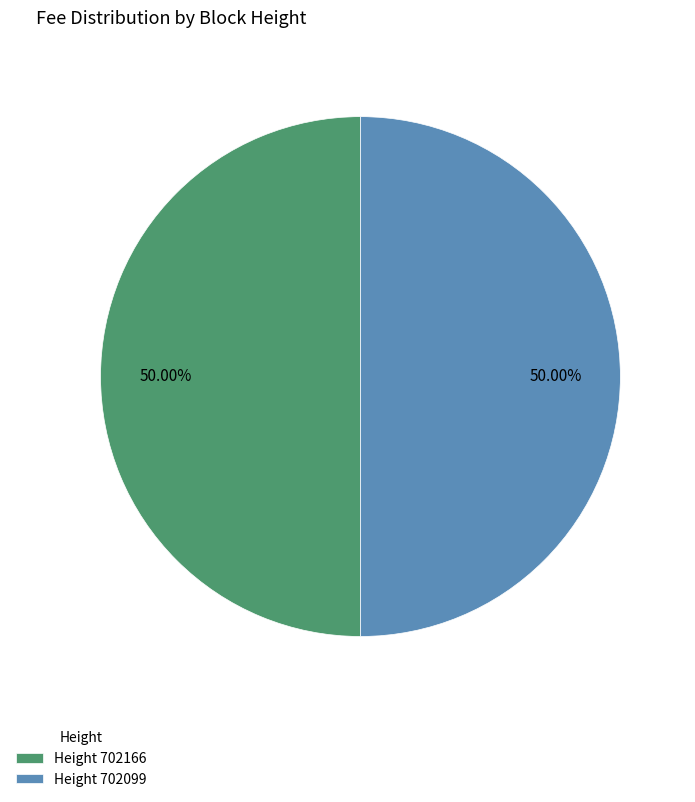

Combined, do Height 702099 and Height 702166 account for over 50%?

Yes